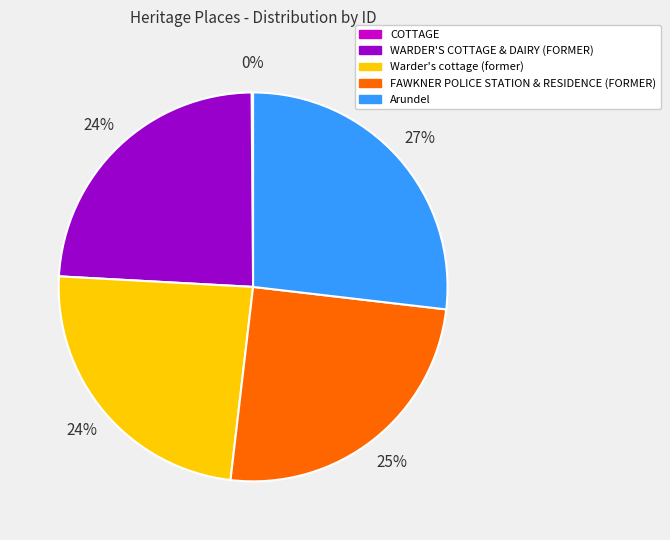

The FAWKNER POLICE STATION & RESIDENCE (FORMER) slice represents 25% of the pie. True or false?

True